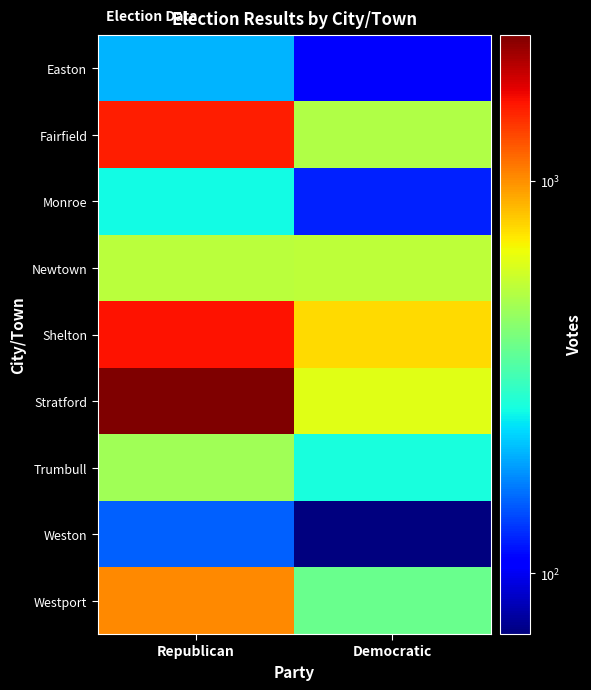

What is the spread (max minus min) of values at Republican?

2199